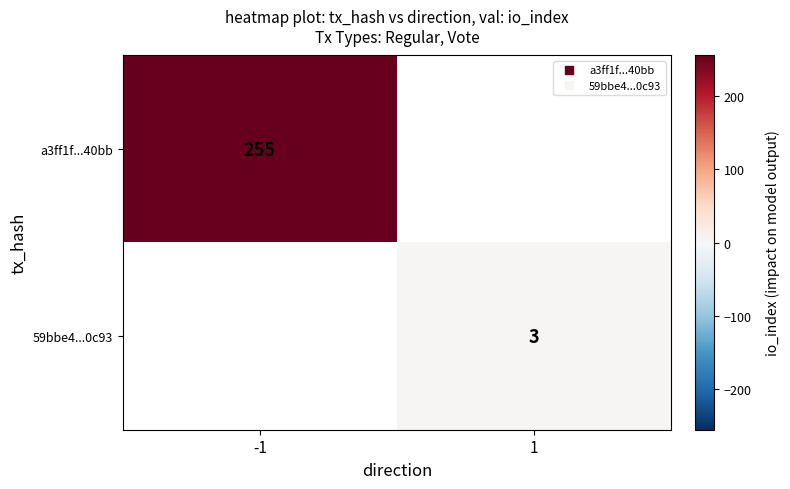

What is the maximum value shown in the chart?

255.0